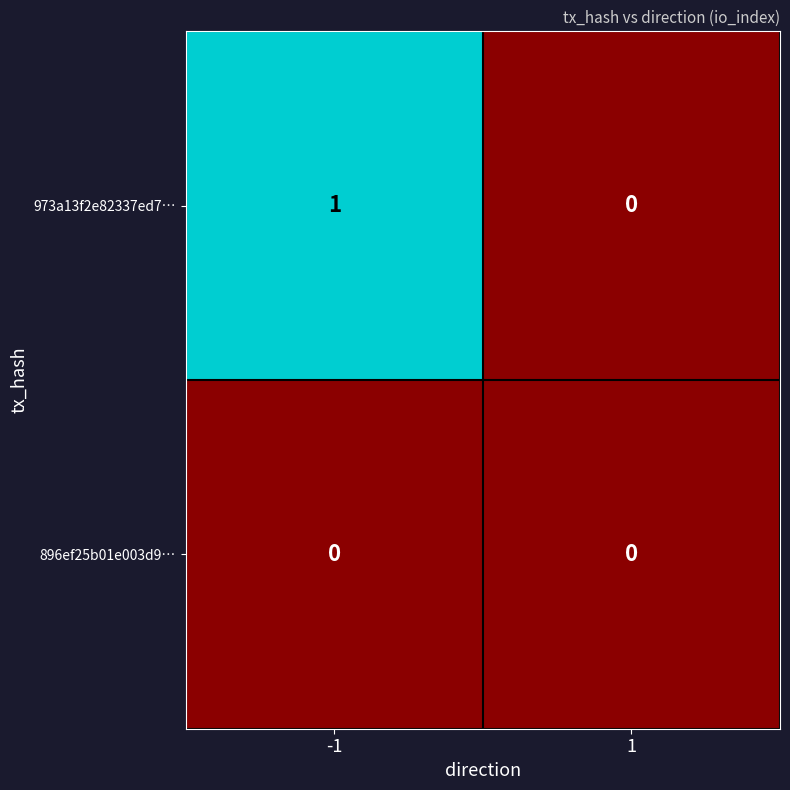

True or false: 973a13f2e82337ed7… has a value of 2 at -1.

False